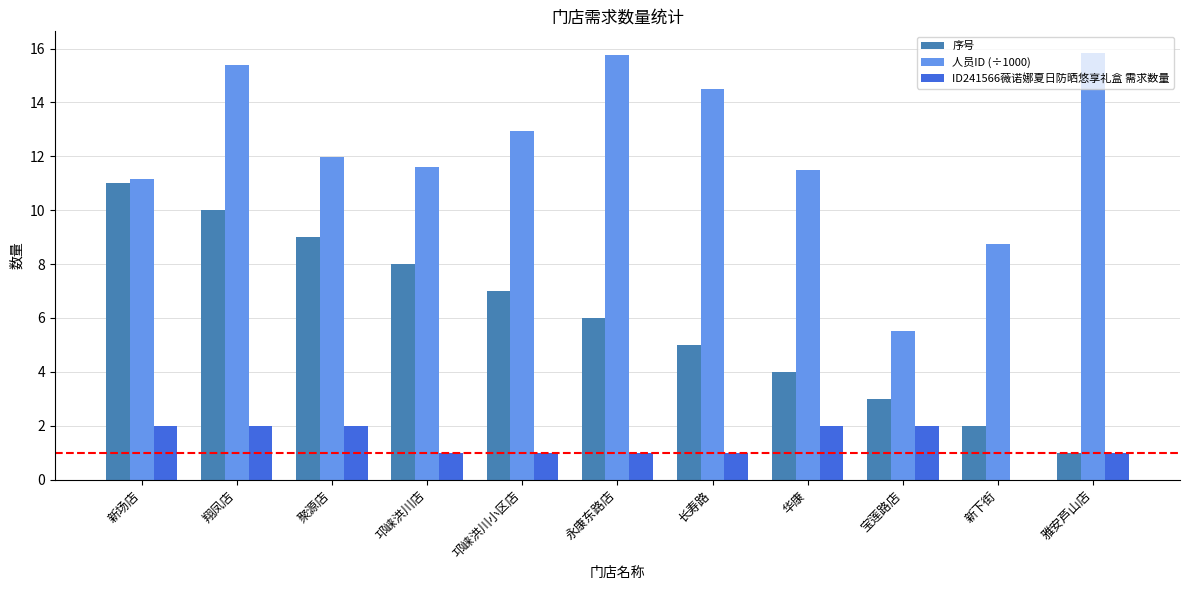

What is the maximum value for ID241566薇诺娜夏日防晒悠享礼盒 需求数量?

2.0